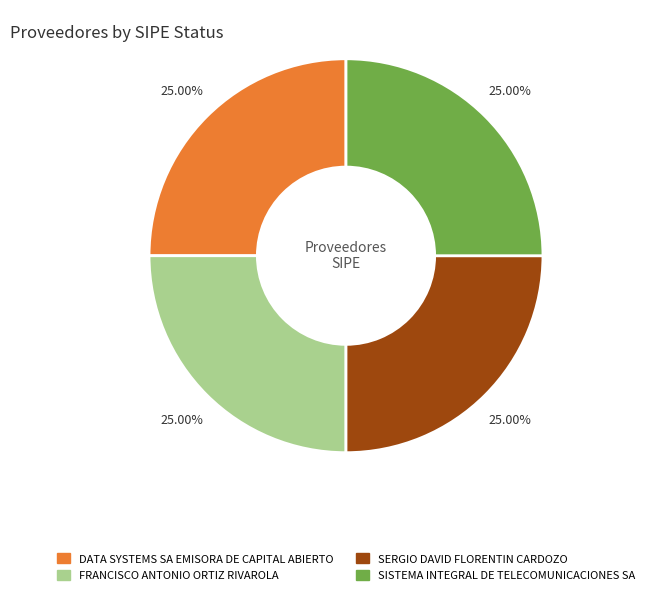

Is there a majority slice in this chart?

No